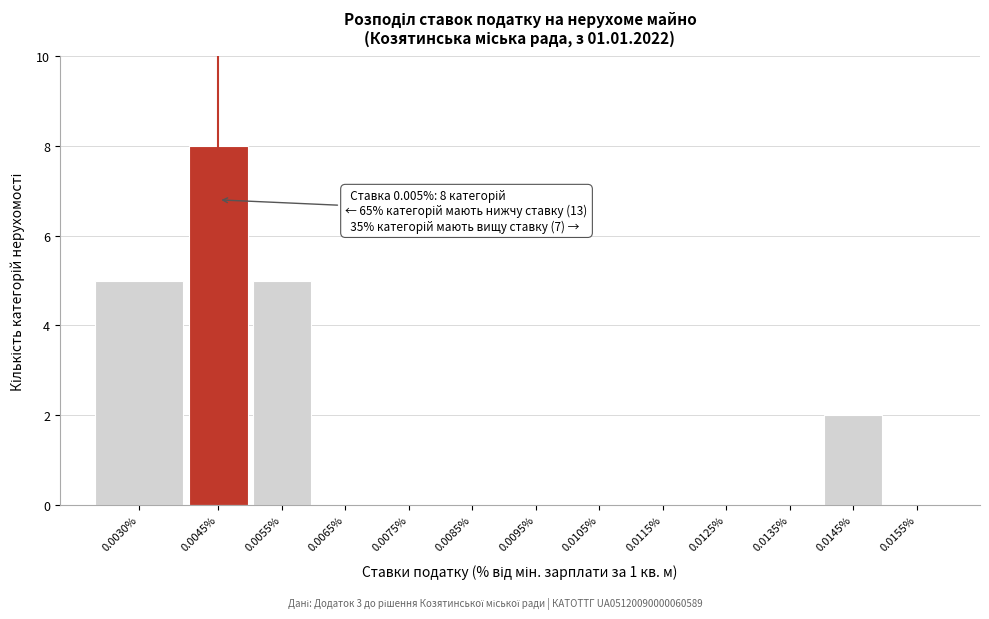

Reading left to right, list all the values displayed in this chart.

0.0030%=5	0.0045%=8	0.0055%=5	0.0065%=0	0.0075%=0	0.0085%=0	0.0095%=0	0.0105%=0	0.0115%=0	0.0125%=0	0.0135%=0	0.0145%=2	0.0155%=0